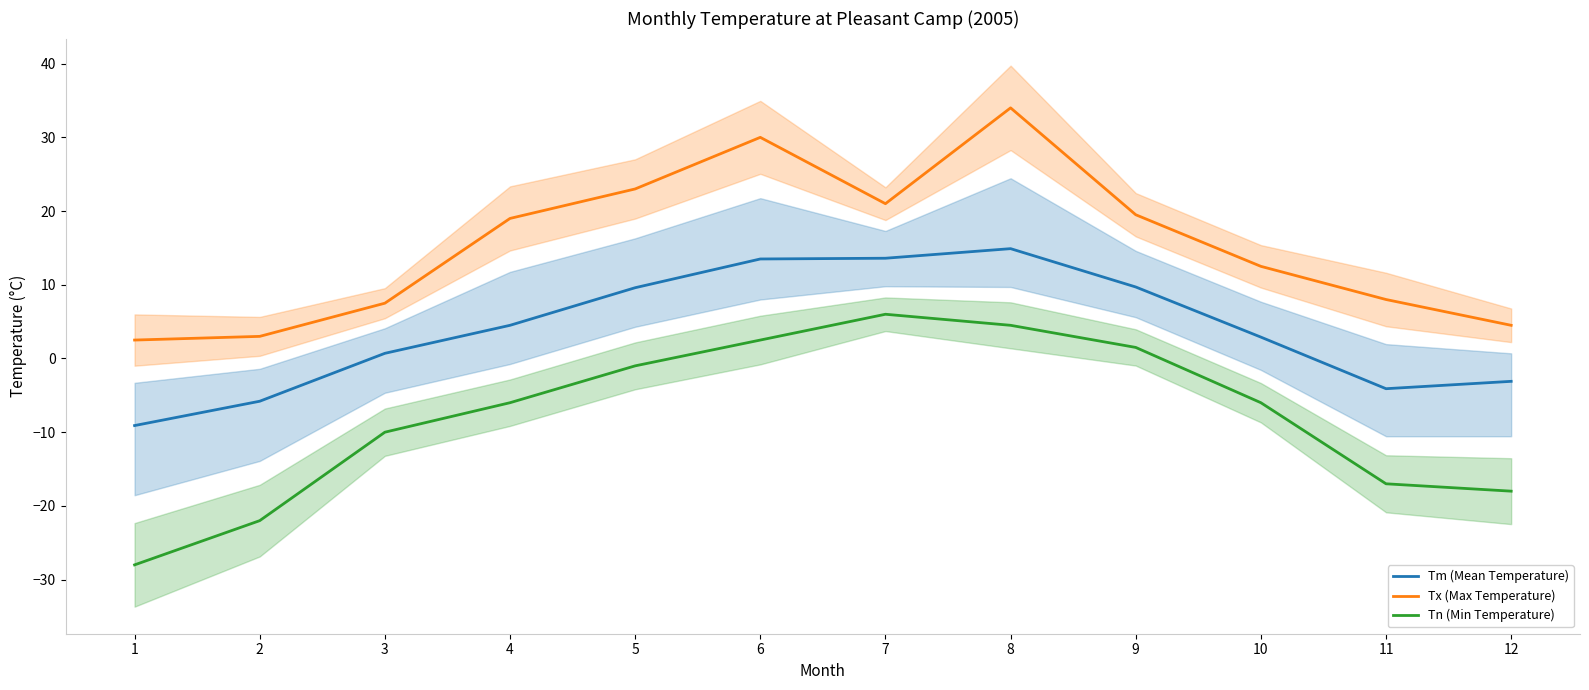

How many data points in Tx (Max Temperature) are above 19?

5